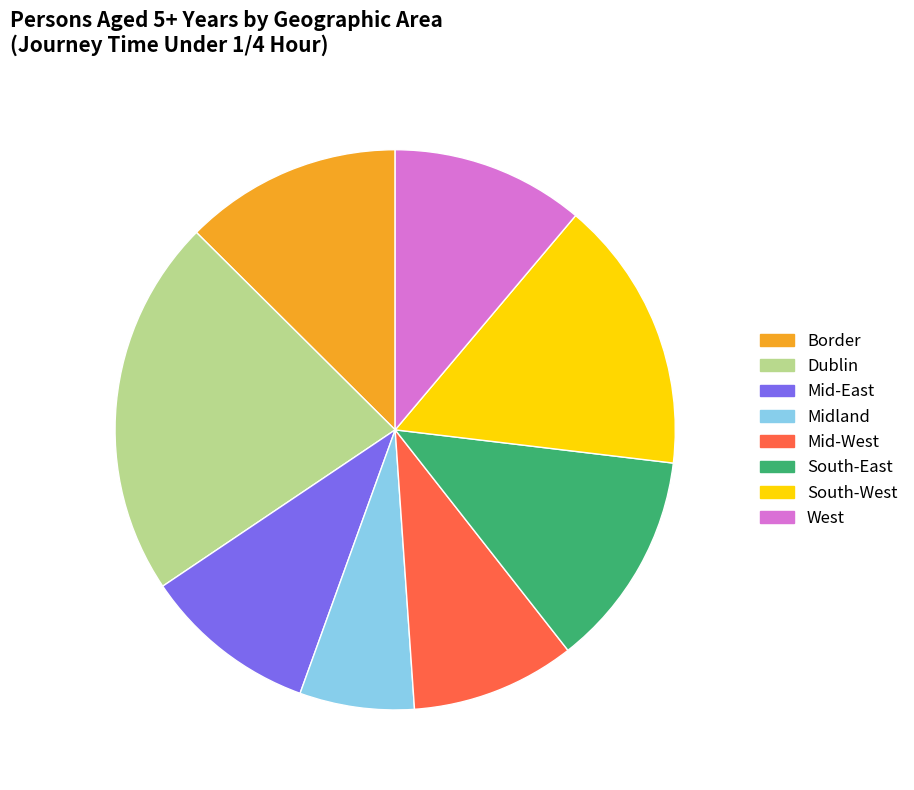

How many slices are in this pie chart?

8